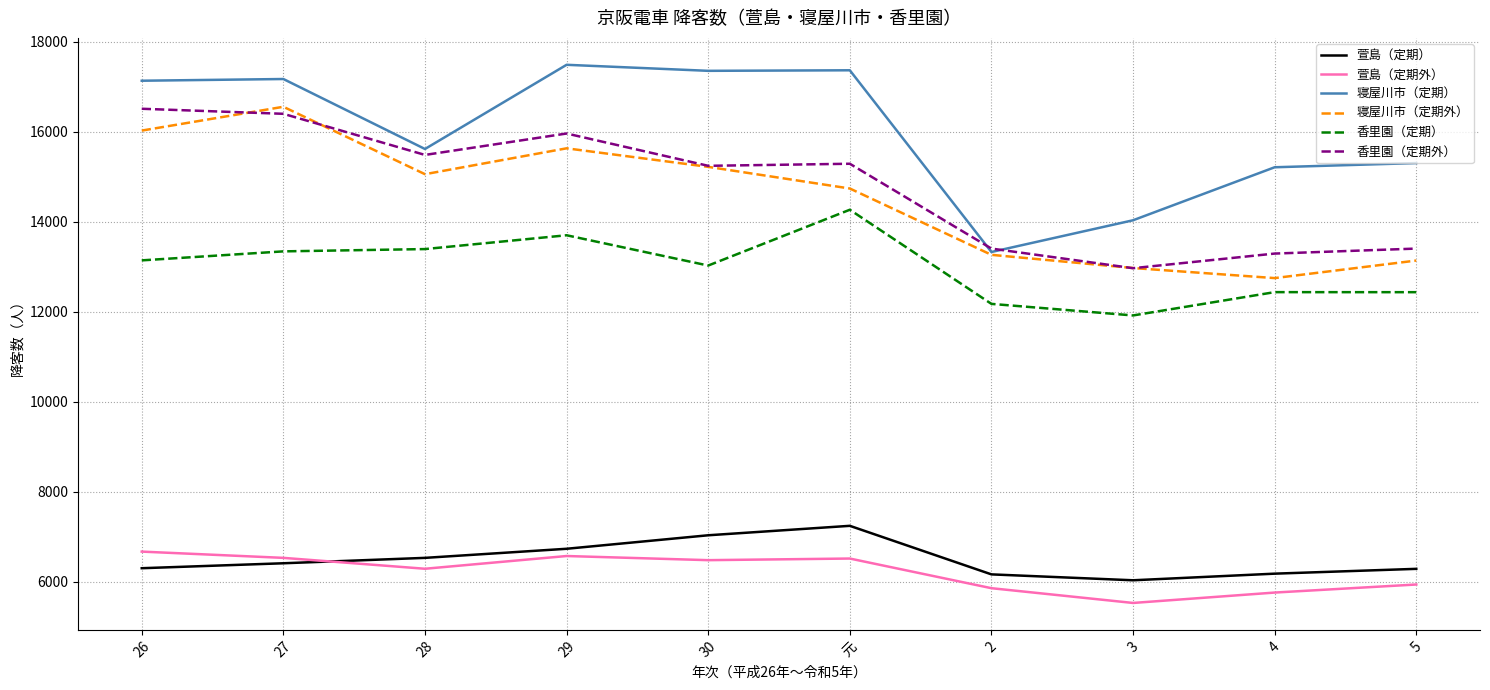

What is the spread (max minus min) of values at 29?

10916